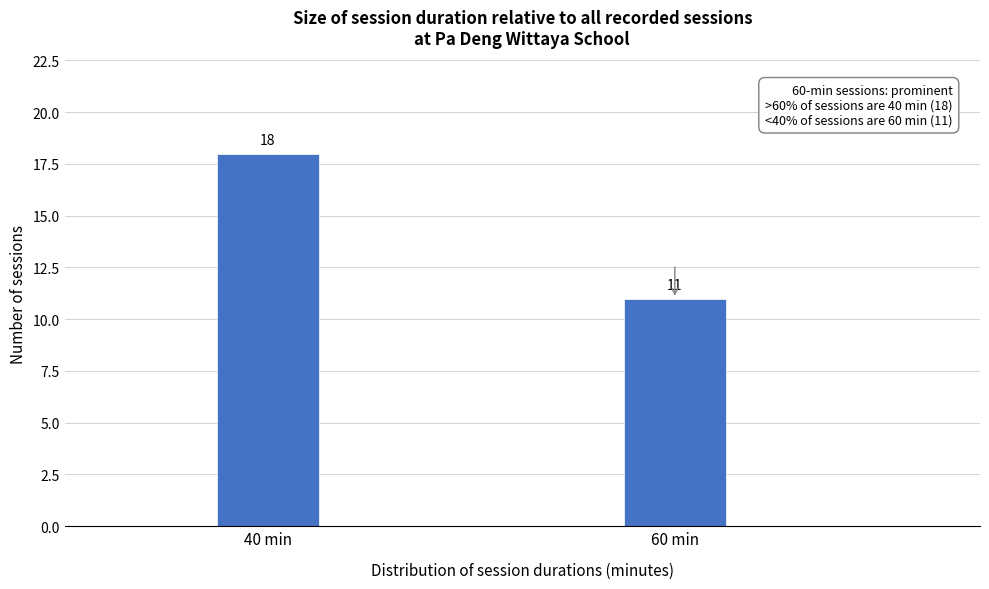

Reading left to right, what are all the values shown in this chart?

40 min=18	60 min=11